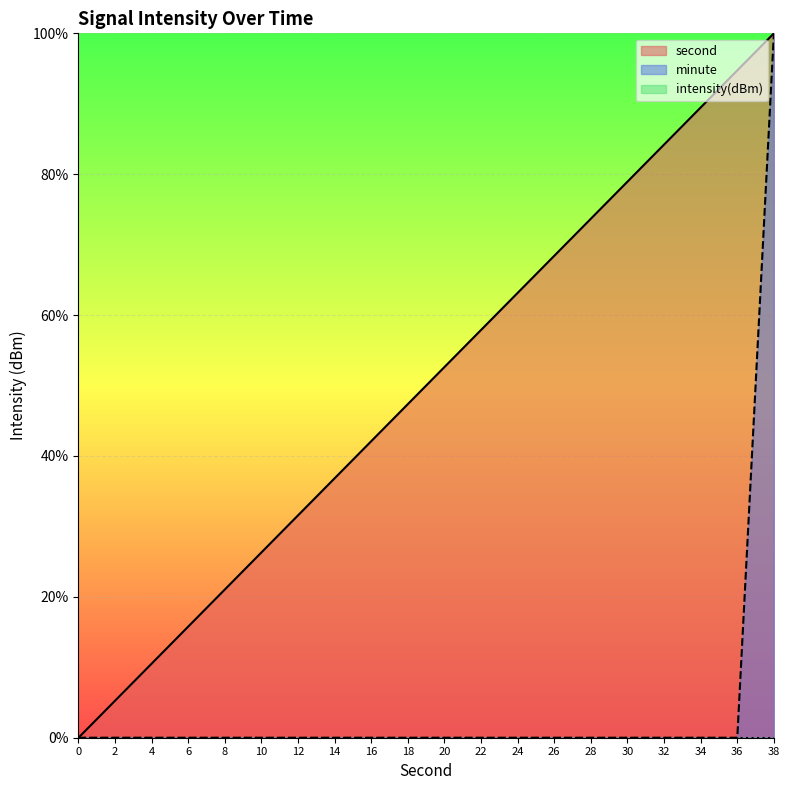

True or false: second and minute cross at least once.

False